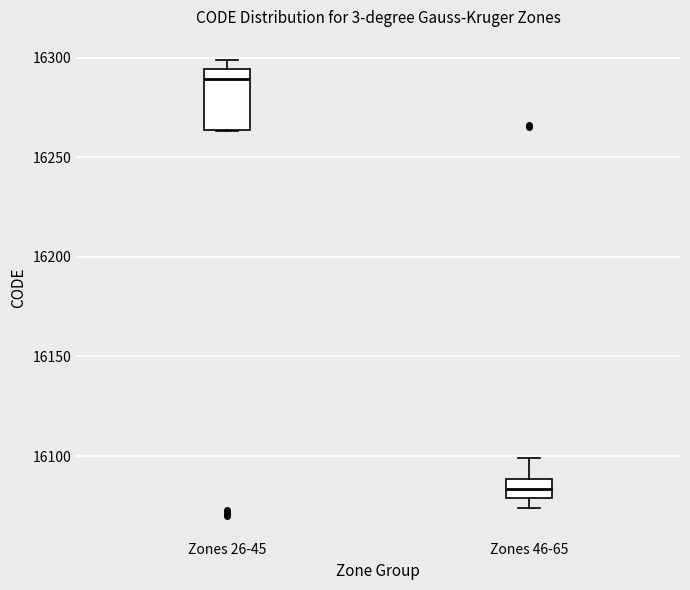

Which box is the tallest, from its lower edge to its upper edge?

Zones 26-45